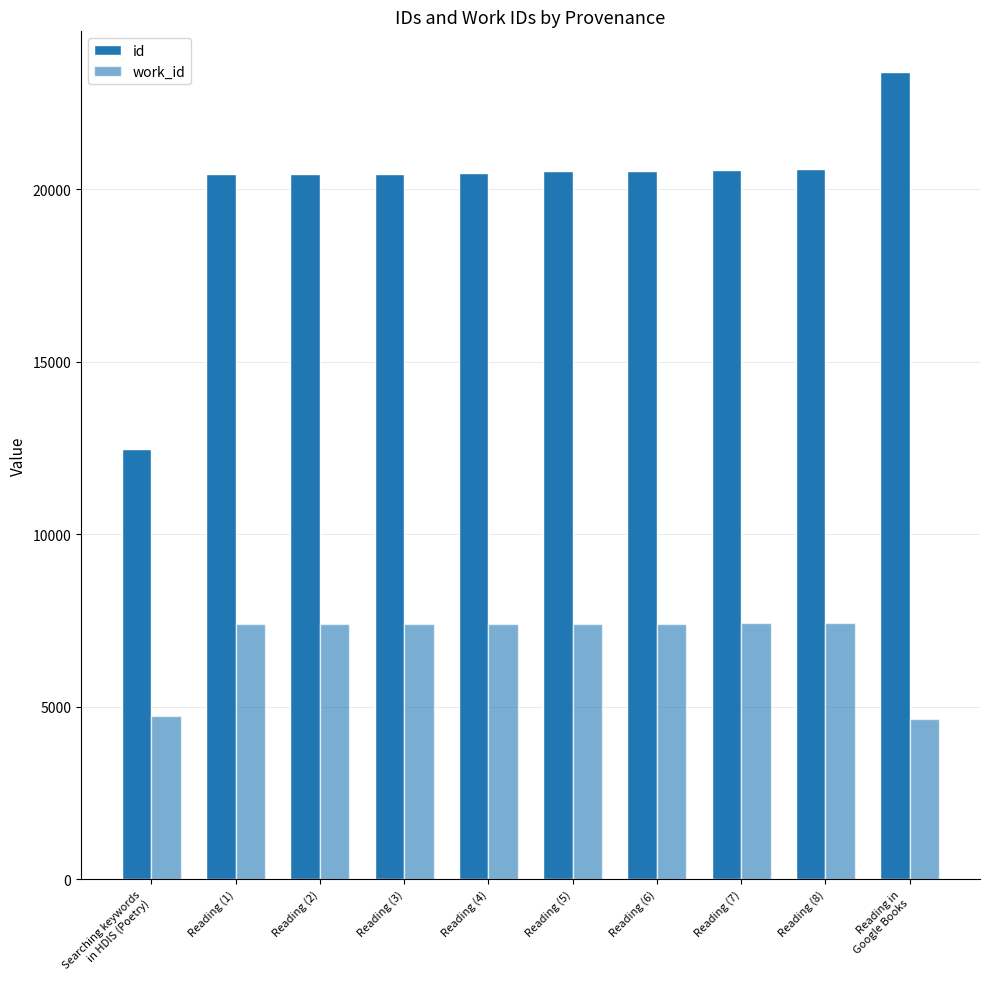

How many data points in work_id are less than 7407?

5